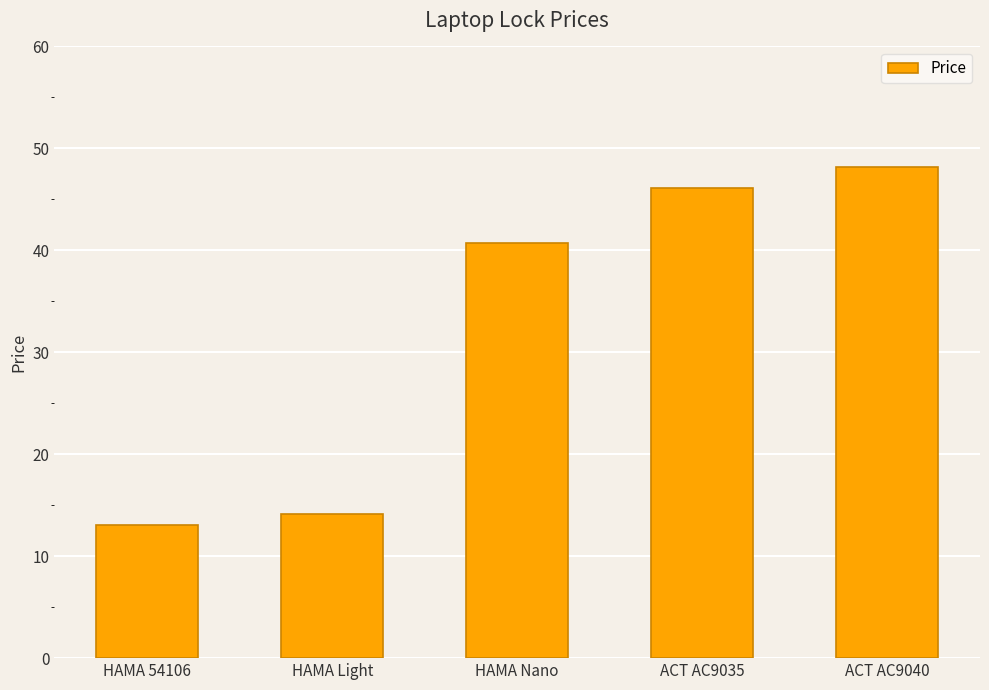

Count the number of data series in this chart.

1